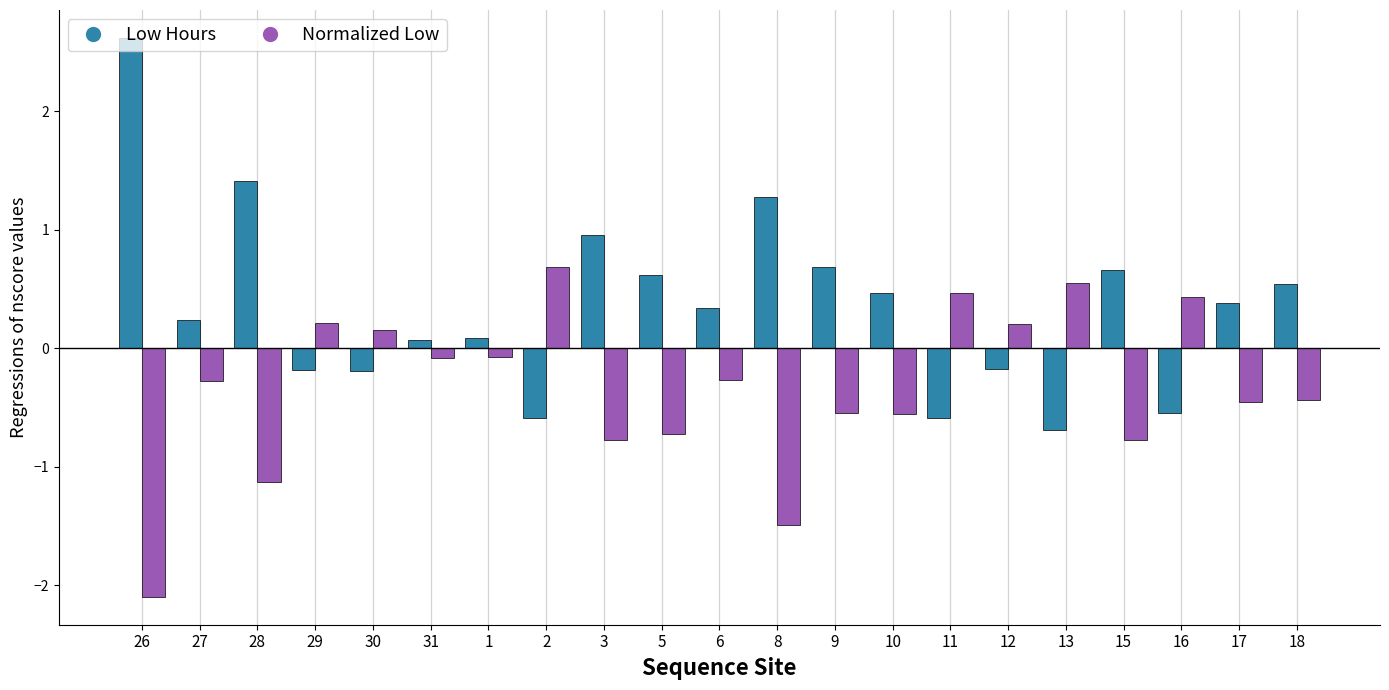

What is the spread (max minus min) of values at 28?

2.5